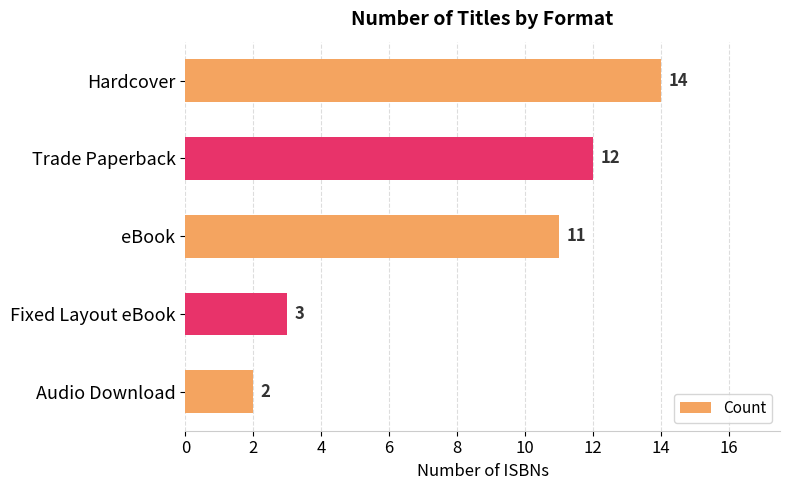

List the labels in order of value, largest first.

Hardcover, Trade Paperback, eBook, Fixed Layout eBook, Audio Download